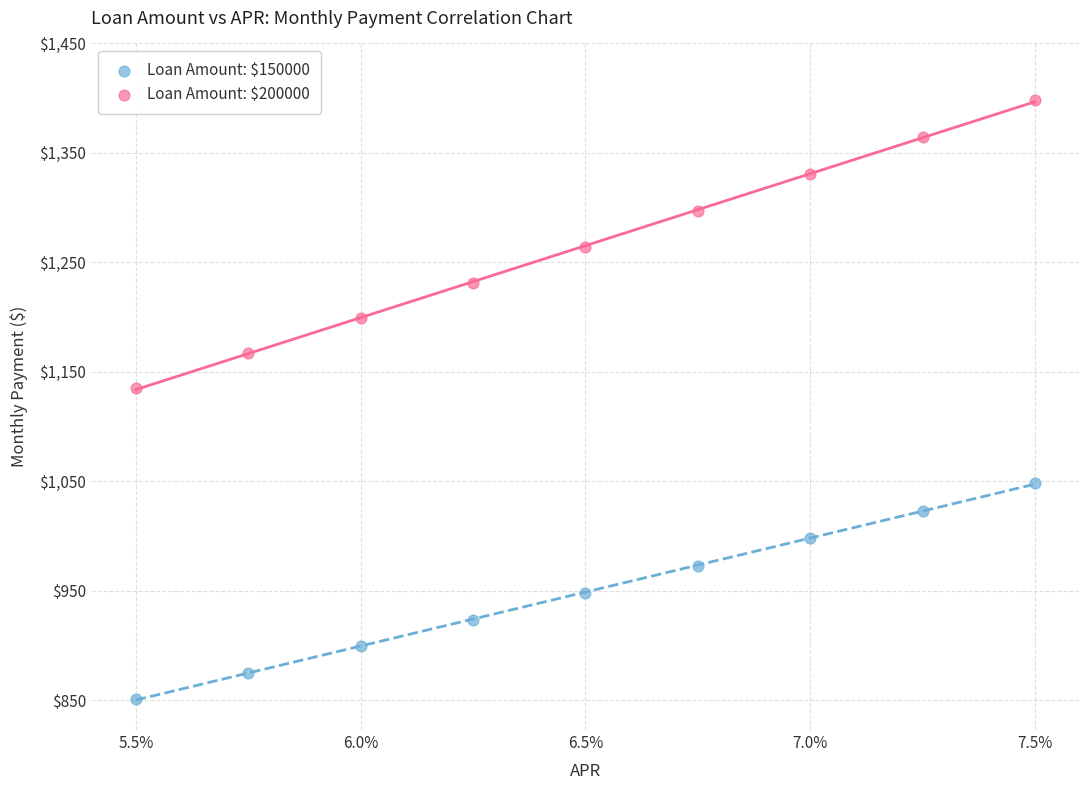

Across all series, what Y value is closest to 1125?

1135.6